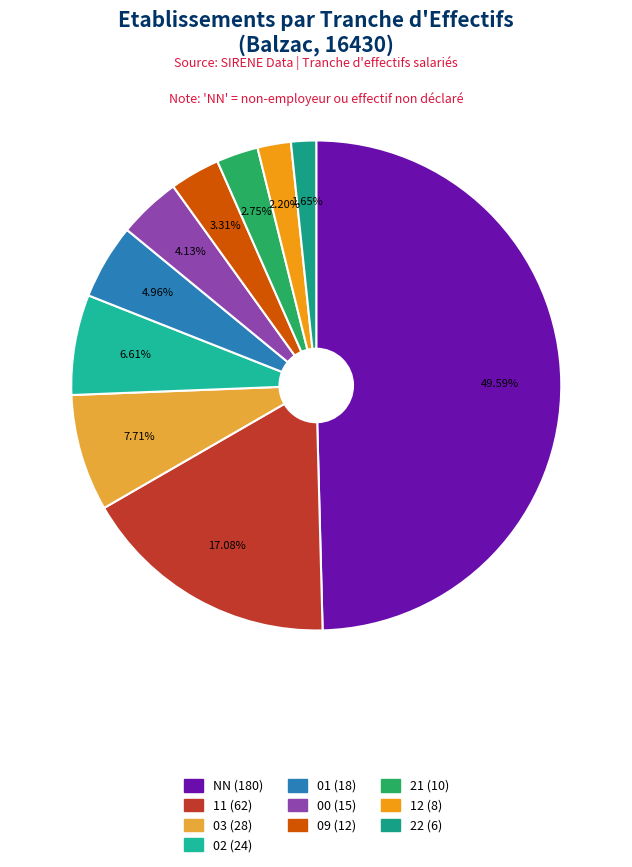

How many slices are in this pie chart?

10